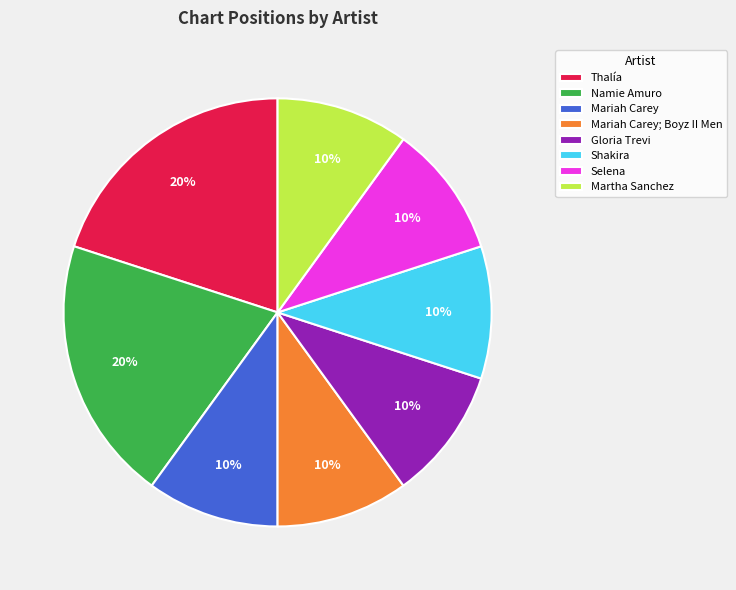

Approximately how many times larger is the value at Namie Amuro compared to Gloria Trevi?

2.0